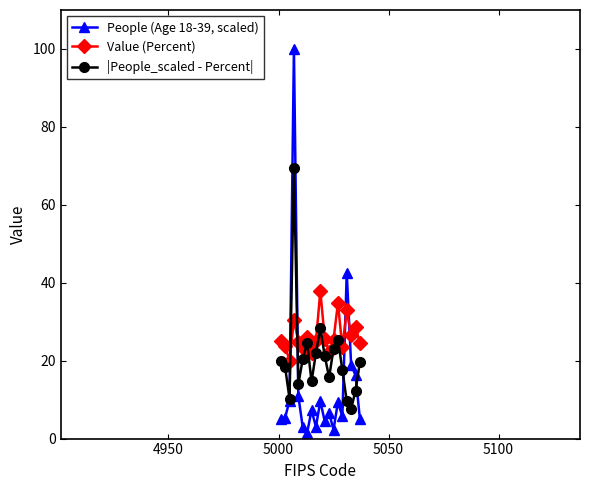

What is the minimum value for Value (Percent)?

20.0